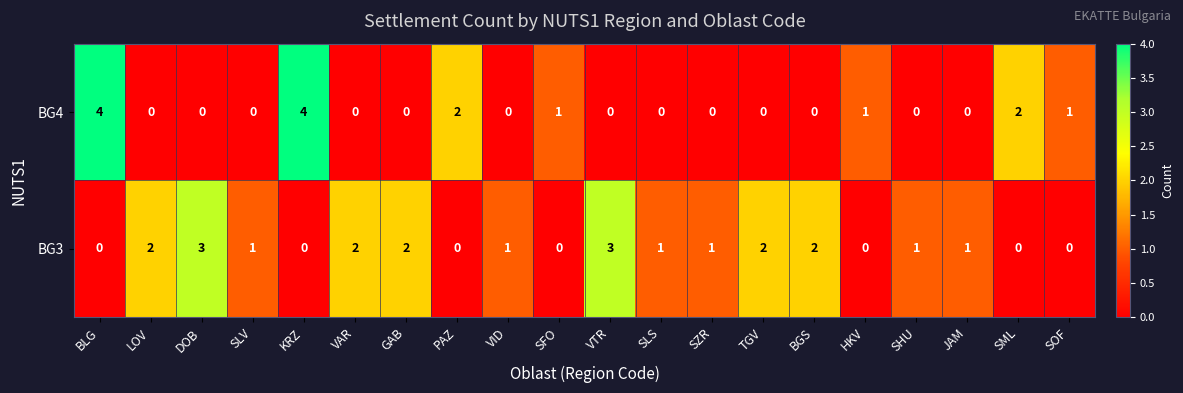

What is the difference between the highest and lowest values at BLG?

4